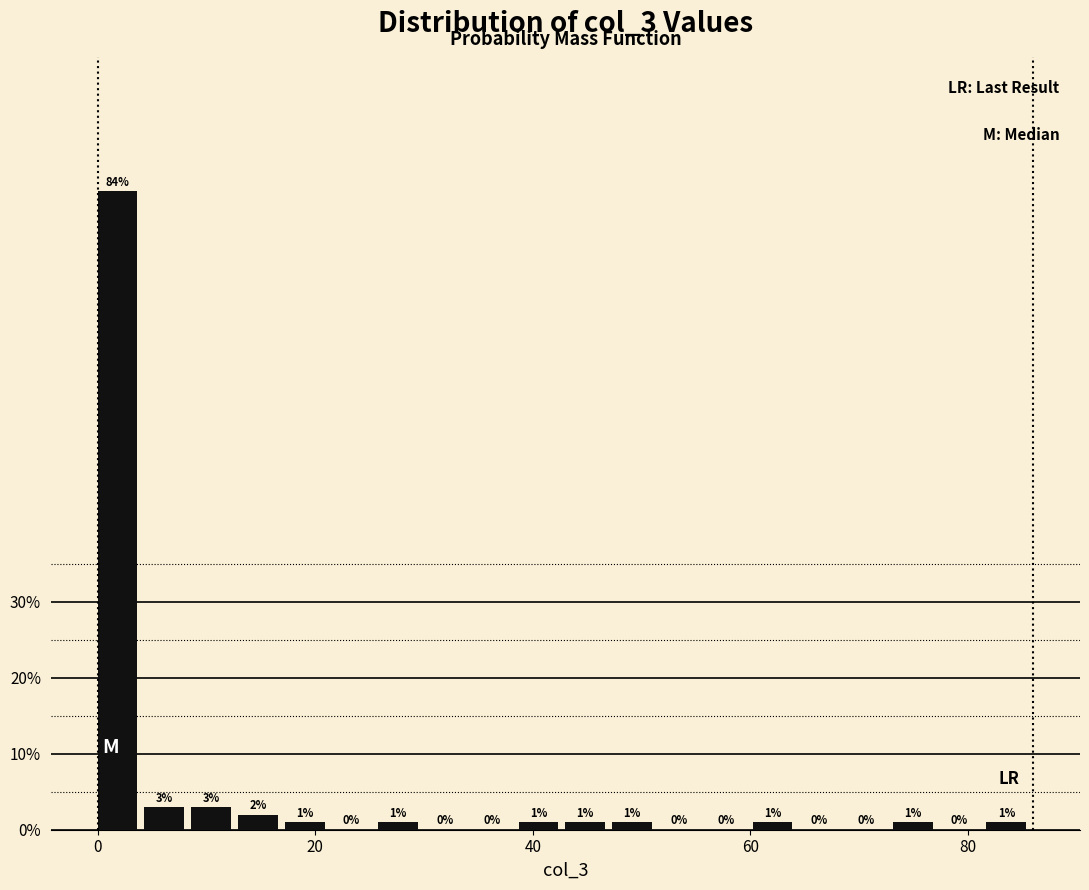

Read against the x-axis, roughly where is the centre of the tallest bar?

2